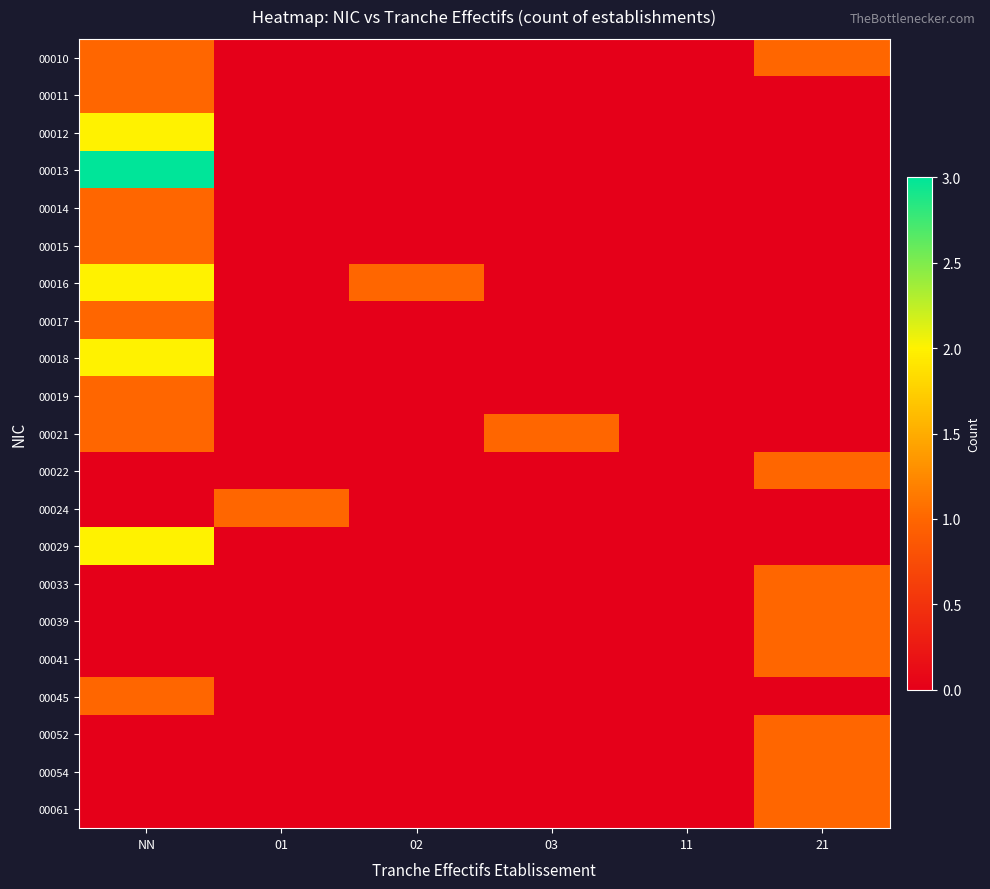

Between 02 and 21, which is larger?

21